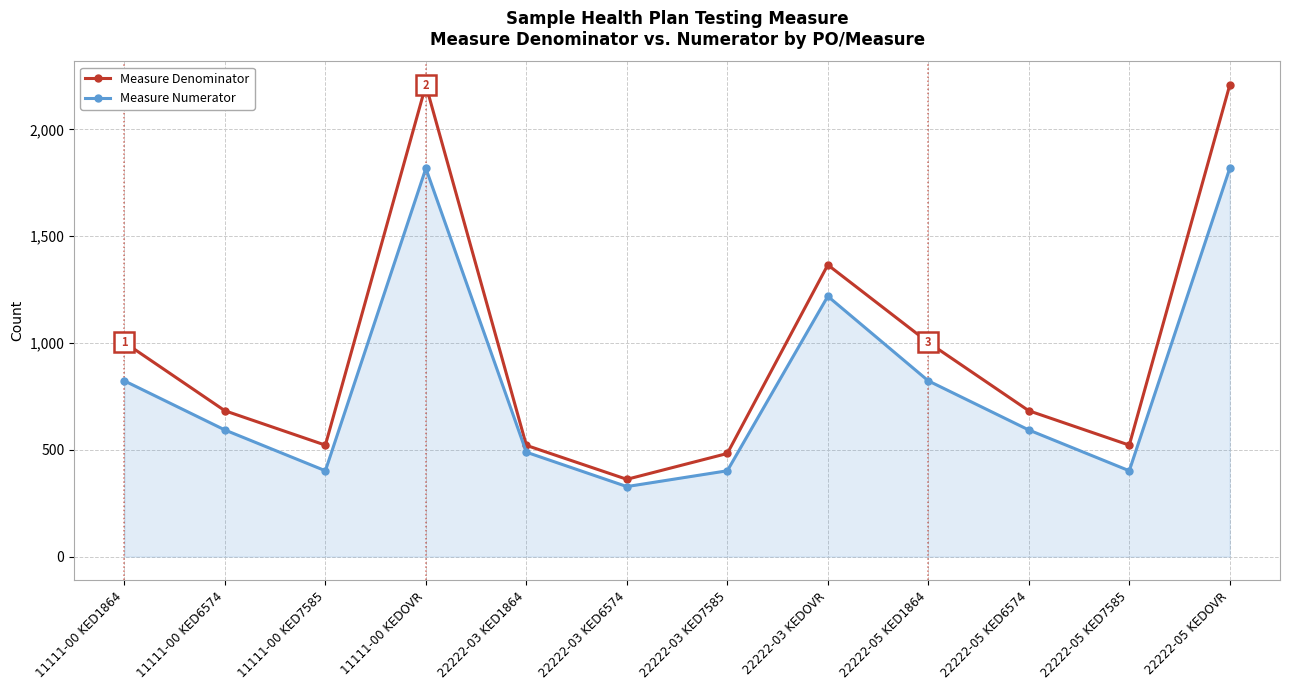

Rank the series at 22222-05 KED1864 from highest to lowest value.

Measure Denominator, Measure Numerator